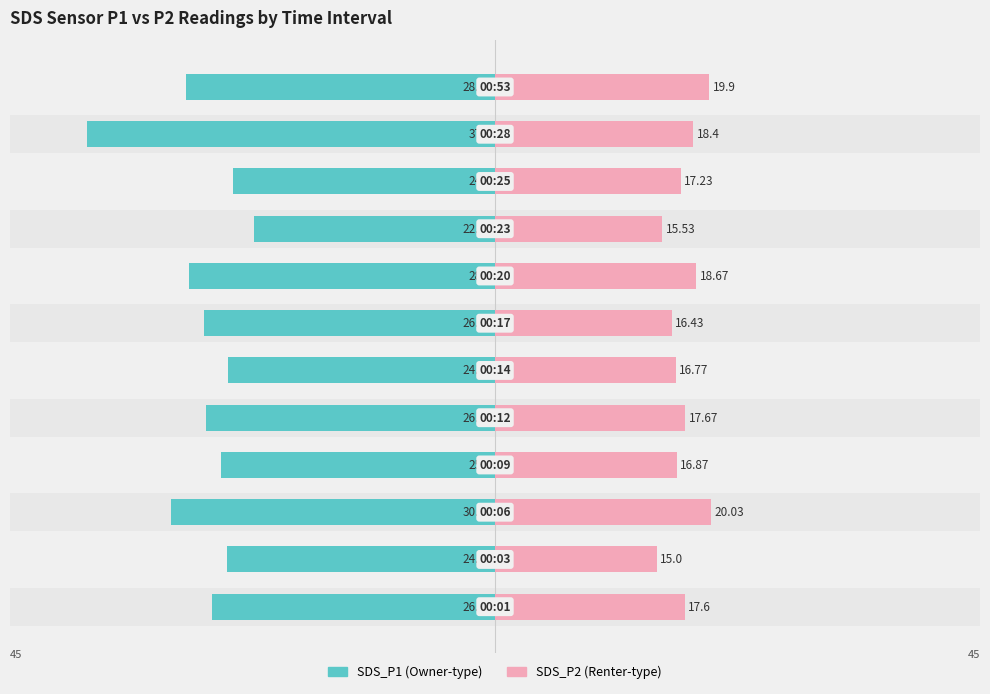

Is the value of SDS_P1 at 40 greater than the value of SDS_P2 at −20?

No